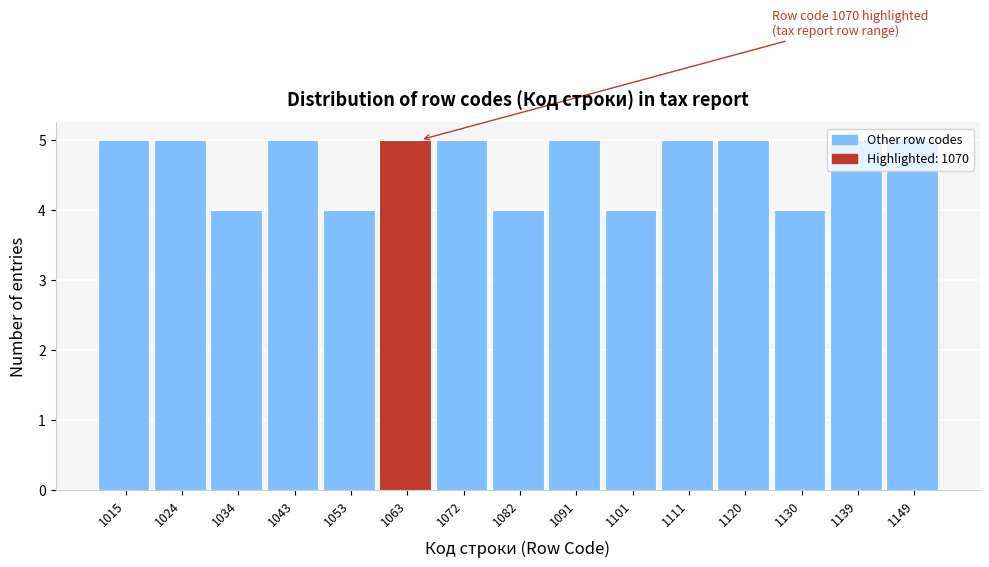

What is the smallest value displayed?

4